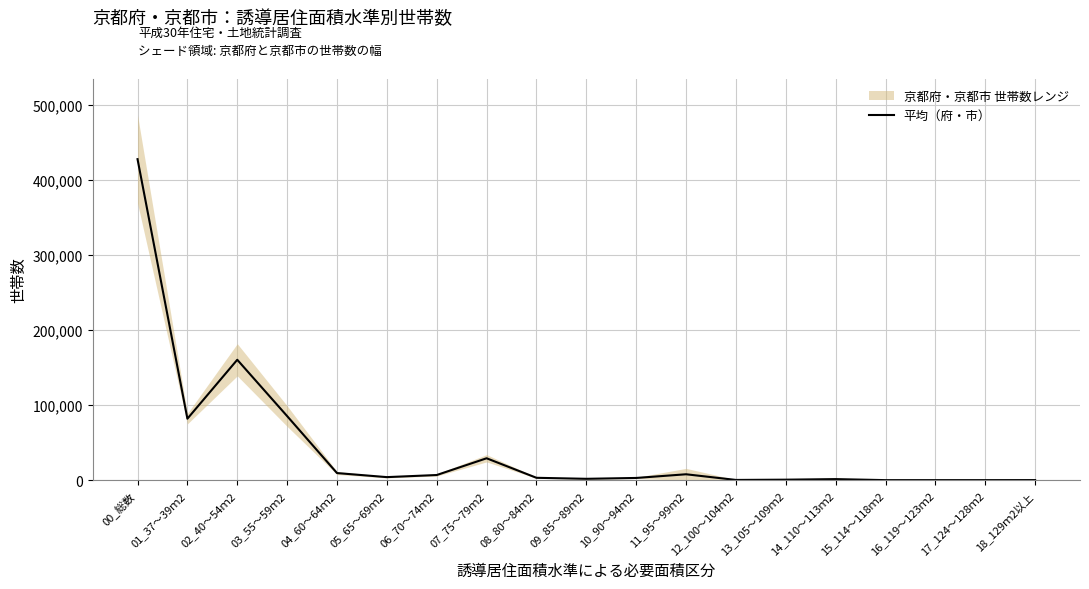

What is the difference between the values at 16_119～123ｍ2 and 10_90～94ｍ2?

2900